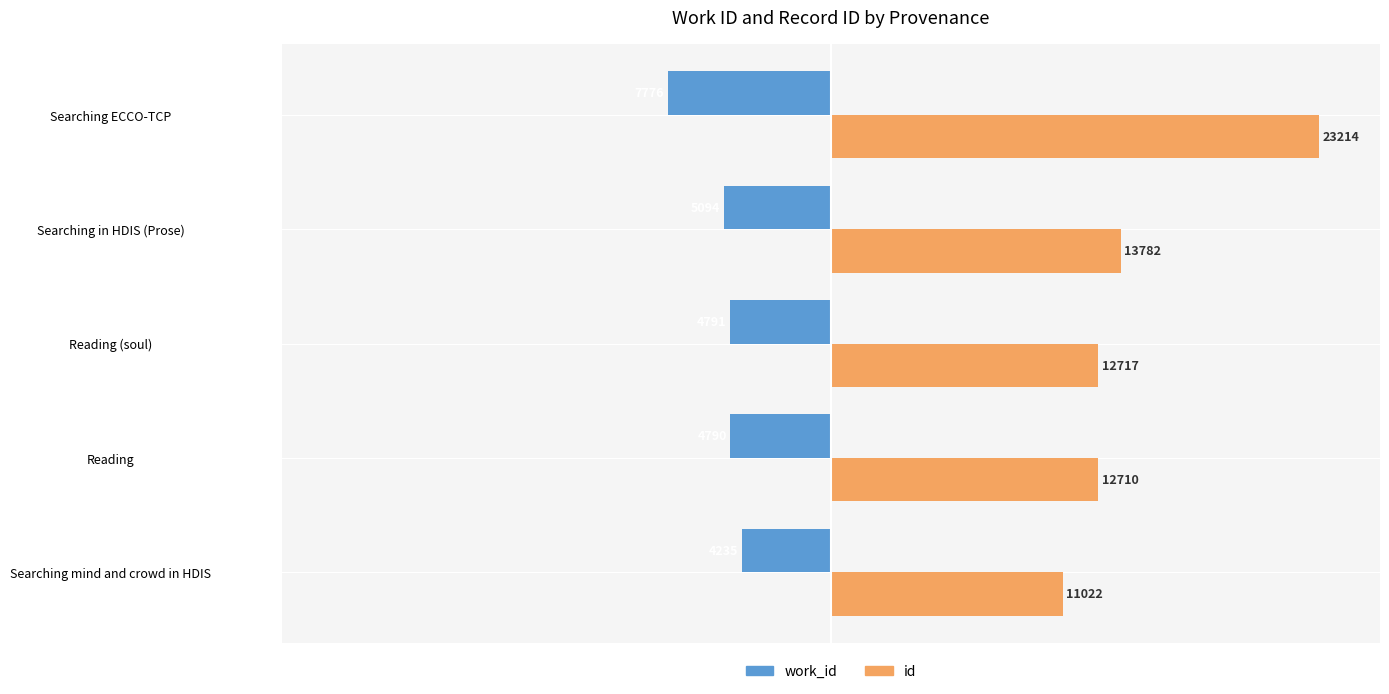

What are all the series names shown in the legend?

work_id, id